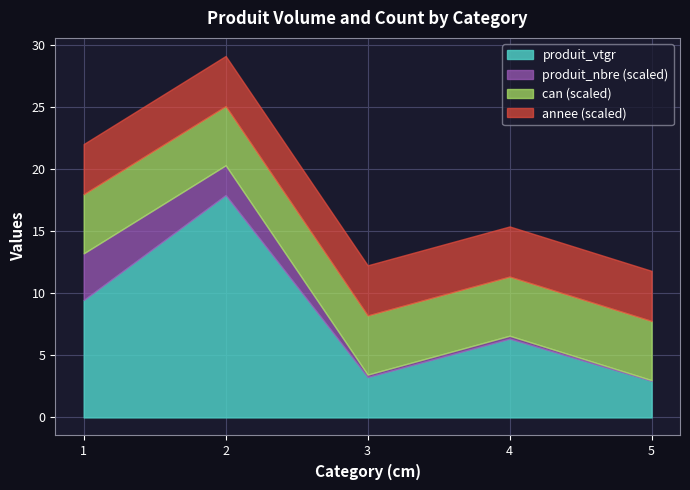

True or false: produit_vtgr has a value of 4.4 at 1.

False